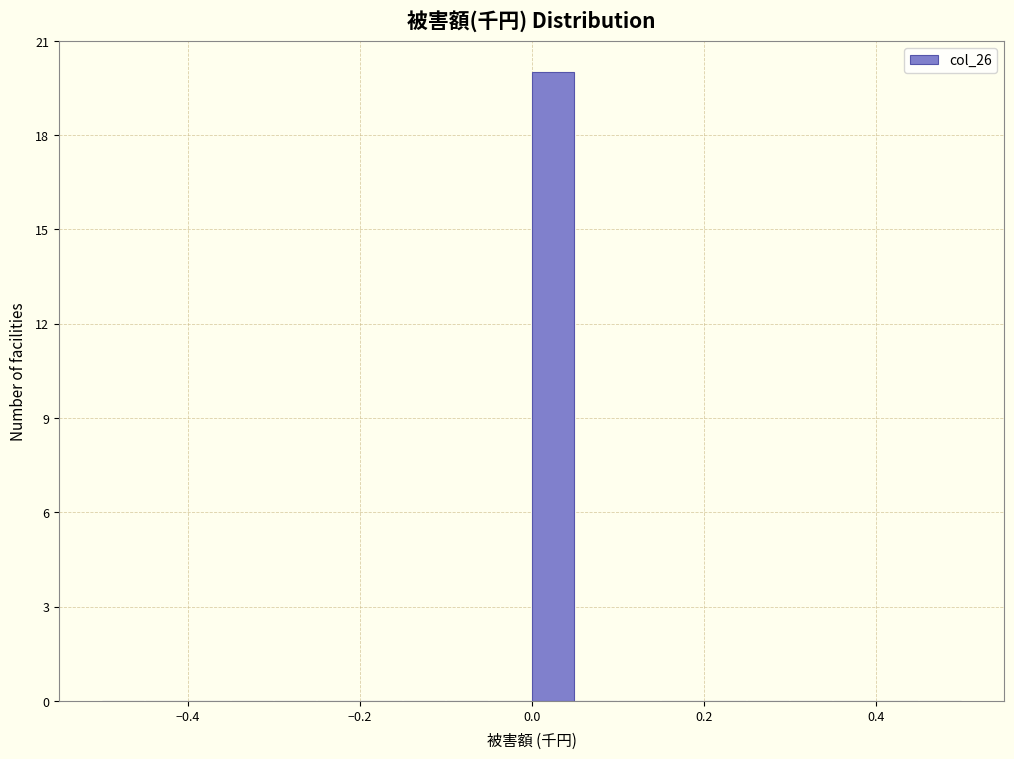

Read against the x-axis, roughly where is the centre of the tallest bar?

0.02